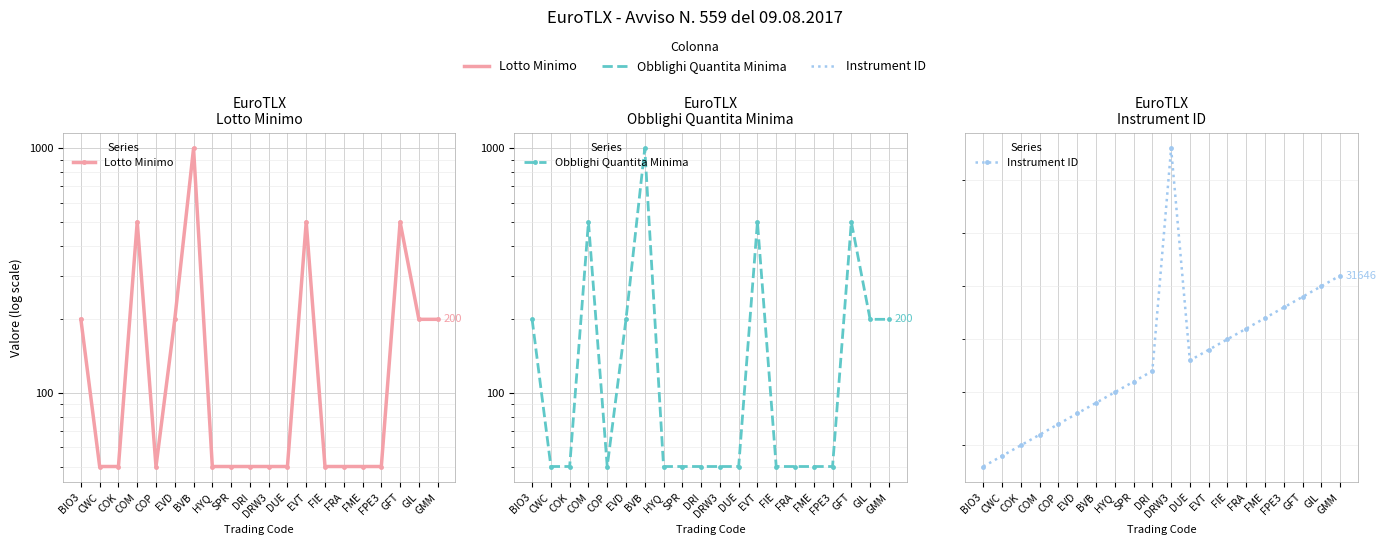

What are all the series names shown in the legend?

Lotto Minimo, Obblighi Quantita Minima, Instrument ID